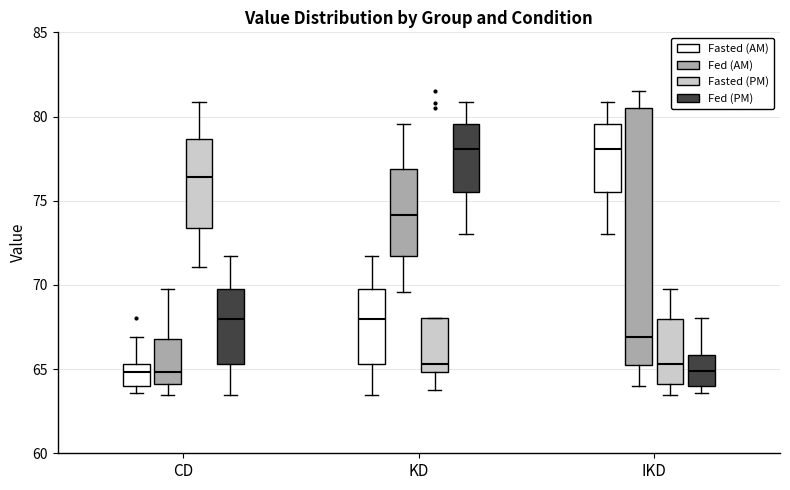

Reading left to right, transcribe this box plot: for each box, give where its median line is, the range the box spans, and where its two whiskers end, as read against the y-axis. The values are not printed on the chart, so give them approximately, as read against the axis.

CD (Fasted (AM)): median 65.0, box 64.0 to 65.5, whiskers 63.5 to 67.0
CD (Fed (AM)): median 65.0, box 64.0 to 67.0, whiskers 63.5 to 70.0
CD (Fasted (PM)): median 76.5, box 73.5 to 78.5, whiskers 71.0 to 81.0
CD (Fed (PM)): median 68.0, box 65.5 to 70.0, whiskers 63.5 to 71.5
KD (Fasted (AM)): median 68.0, box 65.5 to 70.0, whiskers 63.5 to 71.5
KD (Fed (AM)): median 74.0, box 71.5 to 77.0, whiskers 69.5 to 79.5
KD (Fasted (PM)): median 65.5, box 65.0 to 68.0, whiskers 64.0 to 68.0
KD (Fed (PM)): median 78.0, box 75.5 to 79.5, whiskers 73.0 to 81.0
IKD (Fasted (AM)): median 78.0, box 75.5 to 79.5, whiskers 73.0 to 81.0
IKD (Fed (AM)): median 67.0, box 65.0 to 80.5, whiskers 64.0 to 81.5
IKD (Fasted (PM)): median 65.5, box 64.0 to 68.0, whiskers 63.5 to 70.0
IKD (Fed (PM)): median 65.0, box 64.0 to 66.0, whiskers 63.5 to 68.0